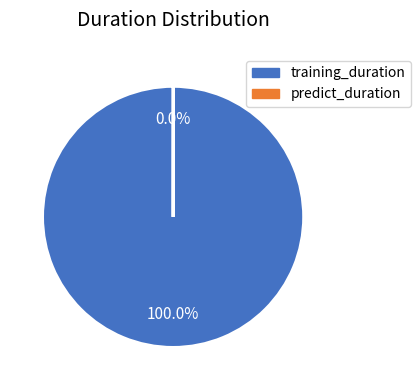

What is the largest slice in the pie chart?

training_duration